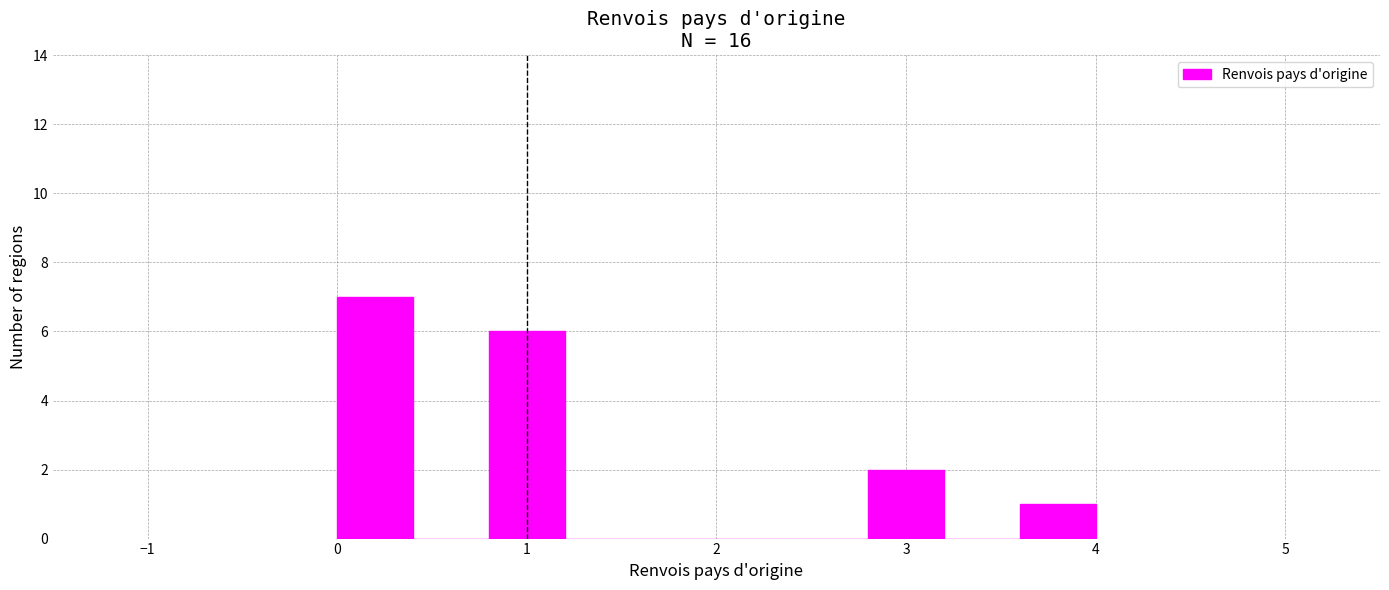

Reading left to right, transcribe this chart: for each bar, give the range it covers on the x-axis and its height. The values are not printed on the chart, so give them approximately, as read against the axis.

0.0 to 0.4: 7
0.4 to 0.8: 0
0.8 to 1.2: 6
1.2 to 1.6: 0
1.6 to 2.0: 0
2.0 to 2.4: 0
2.4 to 2.8: 0
2.8 to 3.2: 2
3.2 to 3.6: 0
3.6 to 4.0: 1